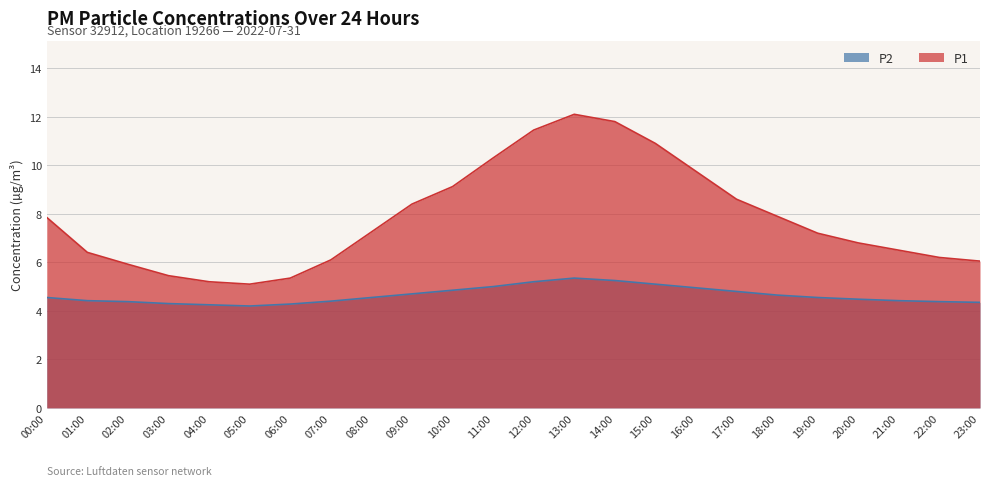

Which series has the largest total across all categories?

P1